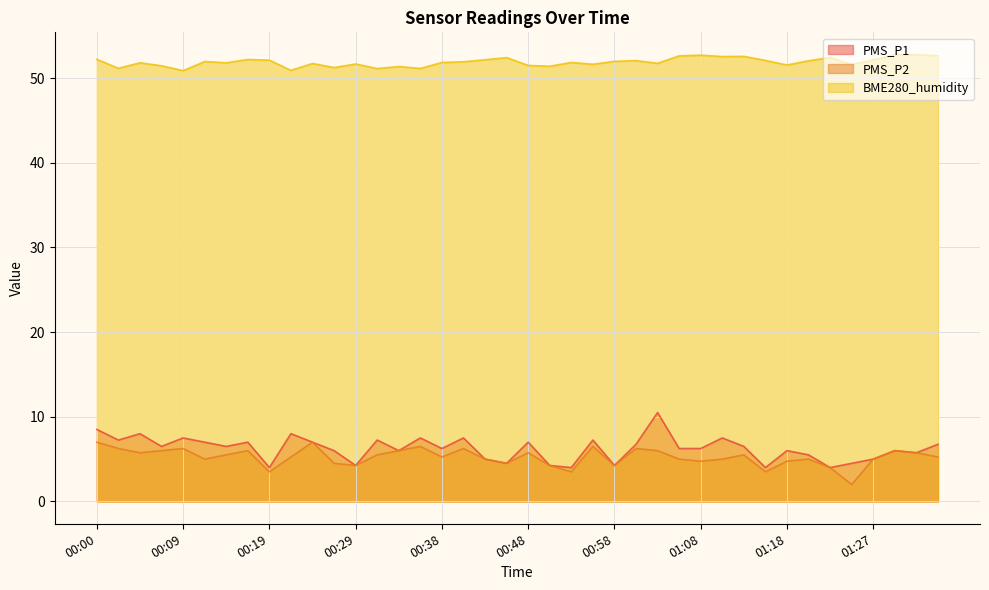

What is the difference between the maximum and second lowest values in the BME280_humidity series?

1.9